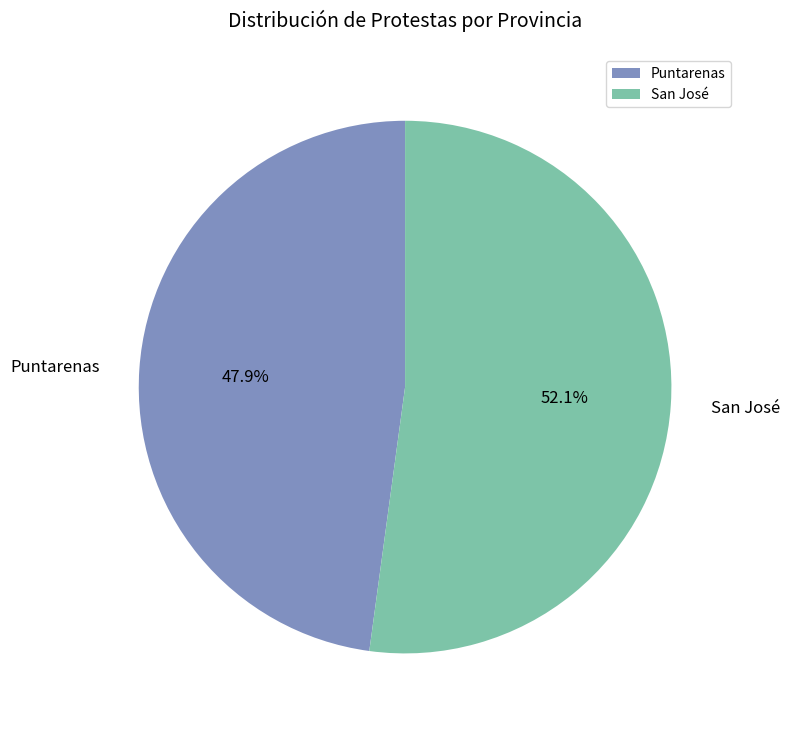

To the nearest percent, what is the combined percentage of Puntarenas and San José?

100%